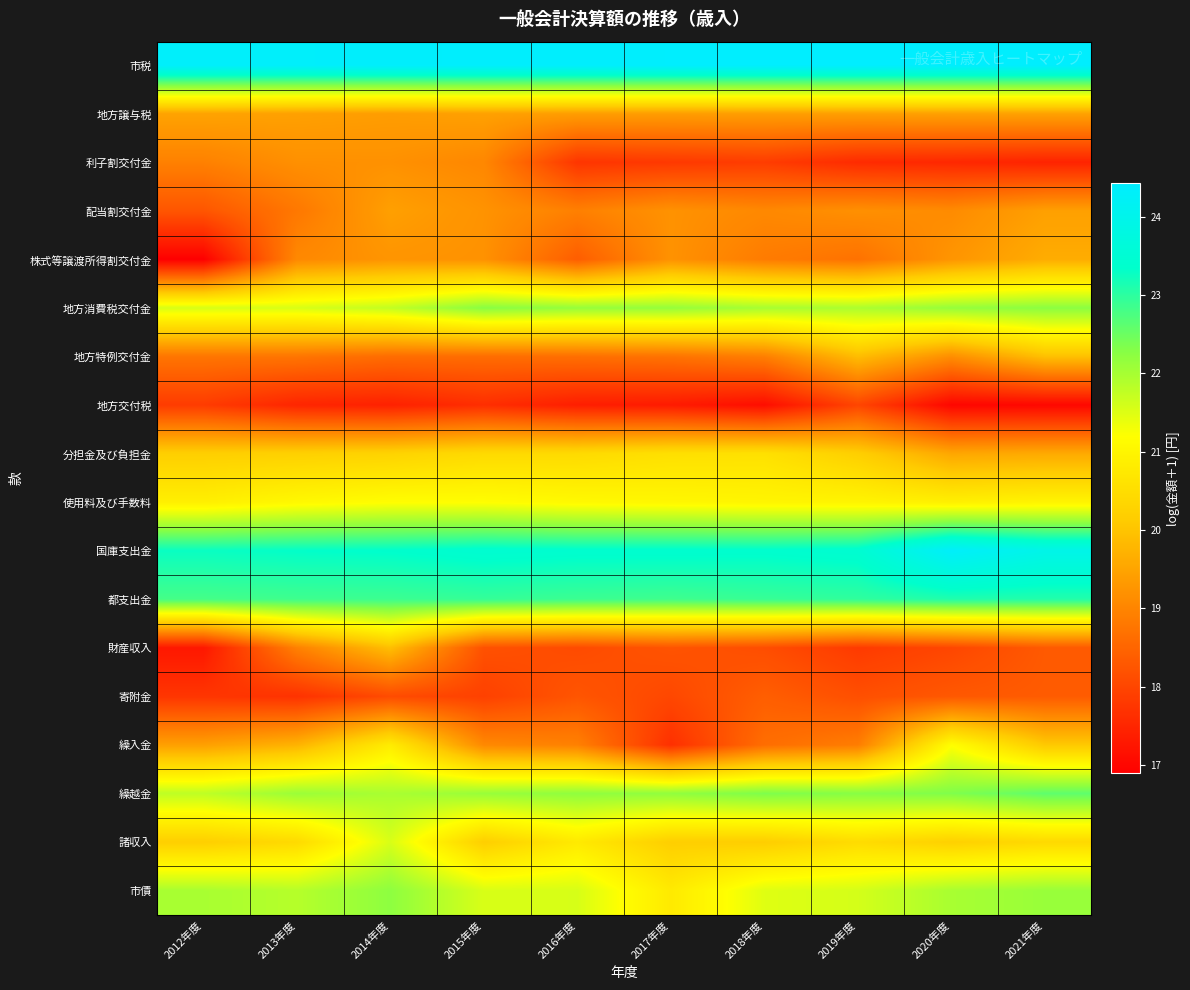

What is the greatest value displayed?

24.4